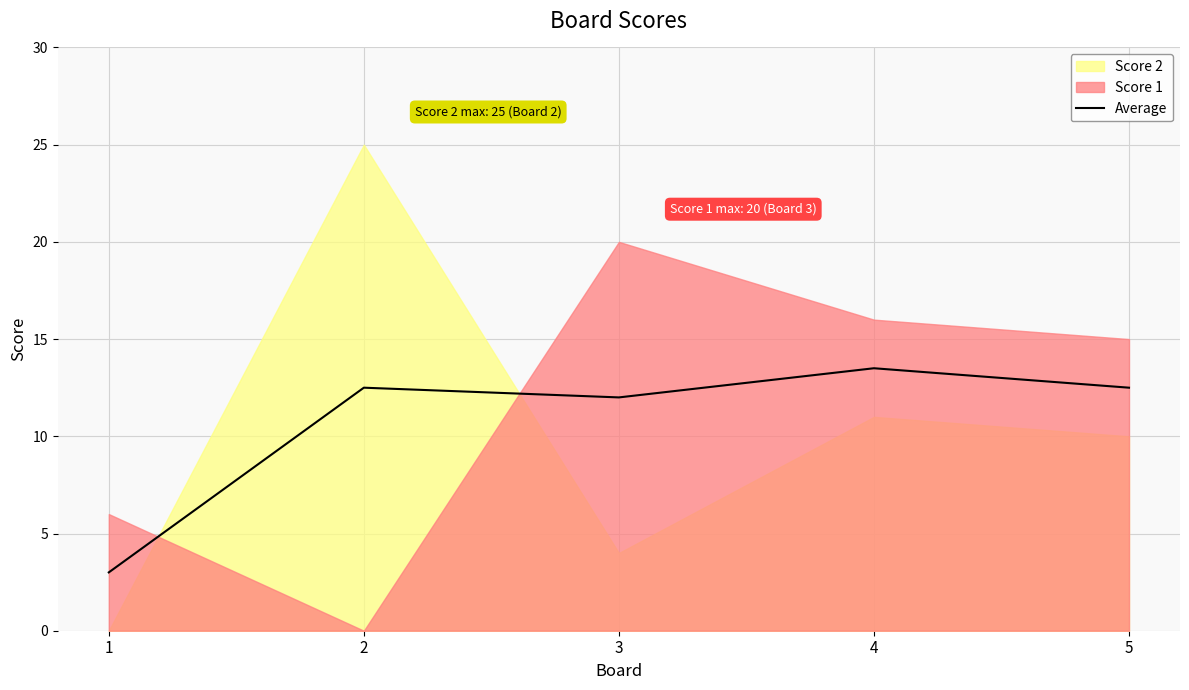

Reading left to right, transcribe all the data shown in this chart.

1=3.0	2=12.5	3=12.0	4=13.5	5=12.5